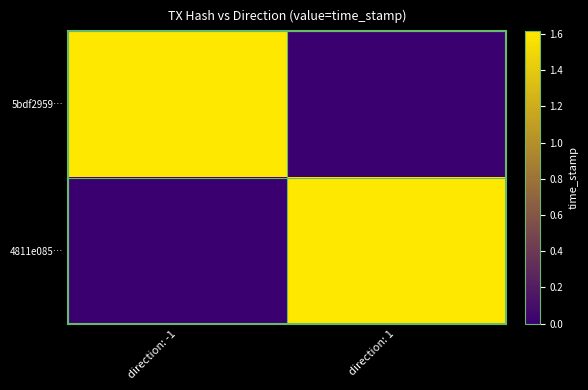

What is the difference between the highest and lowest values at direction: 1?

1614370299